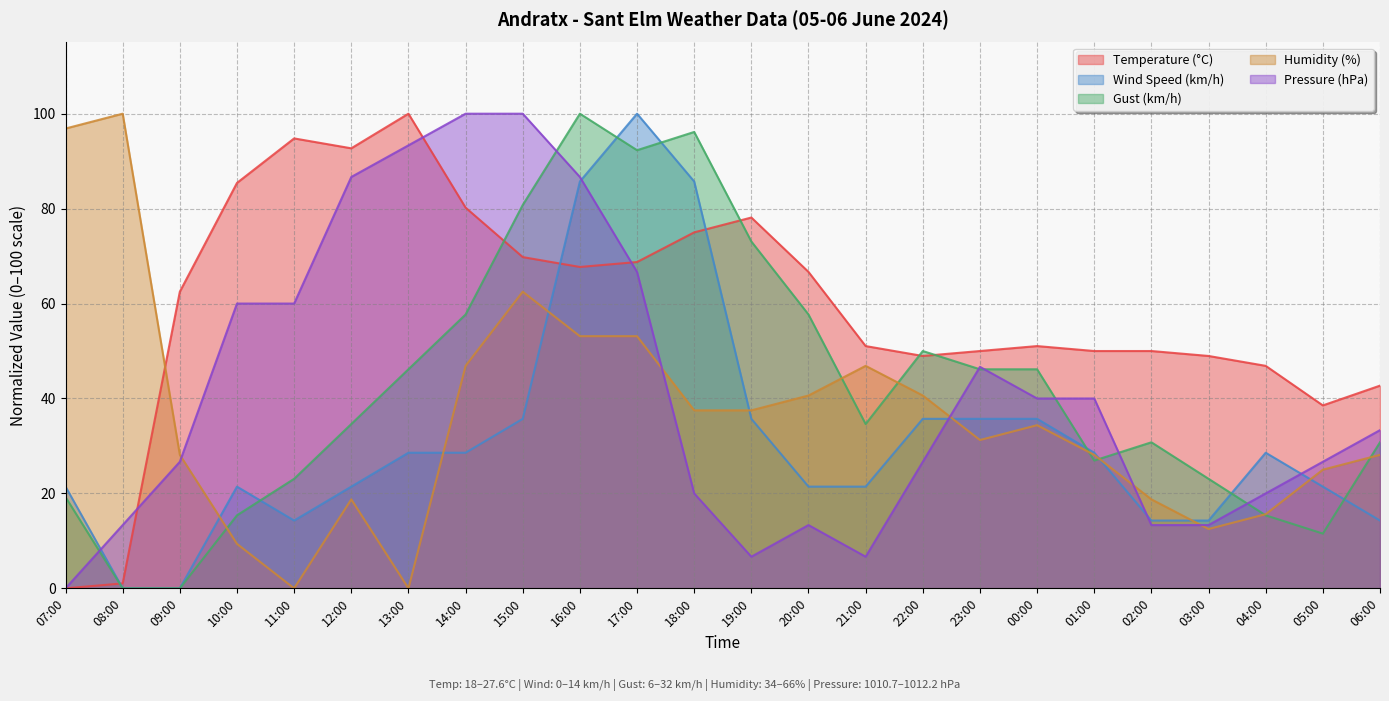

The Temperature (°C) series shows 50.0 at 01:00. True or false?

True